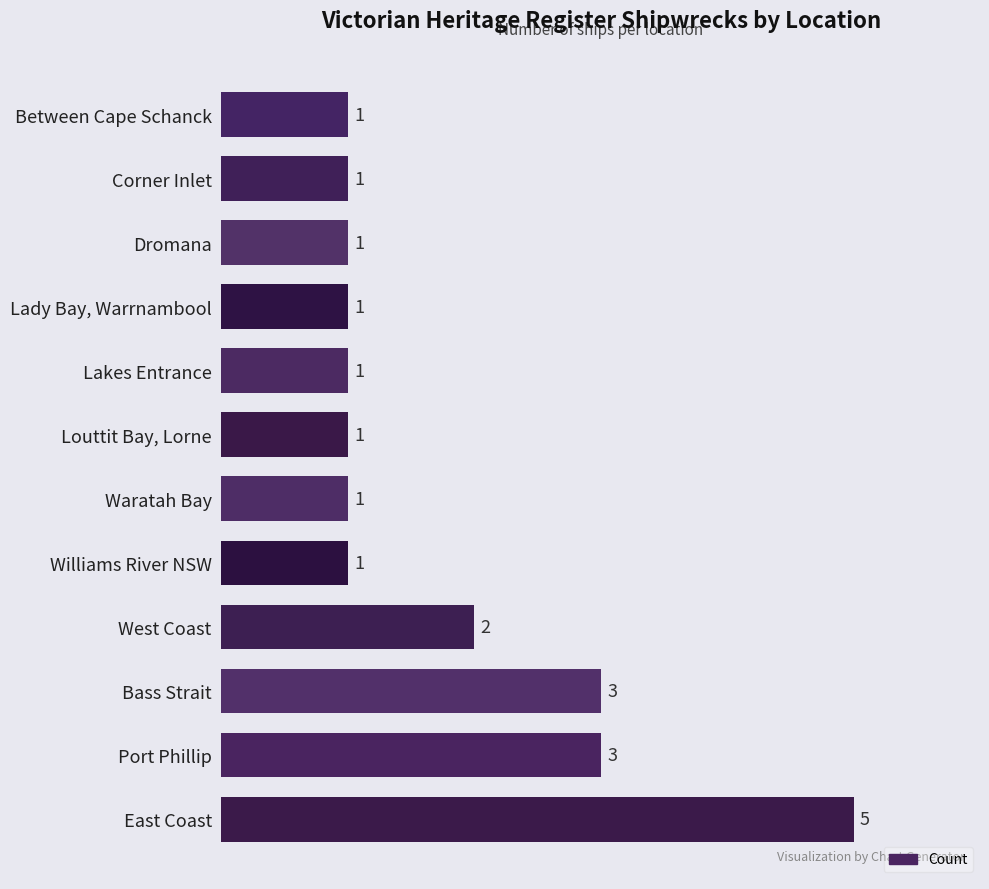

Are the bars horizontal?

Yes